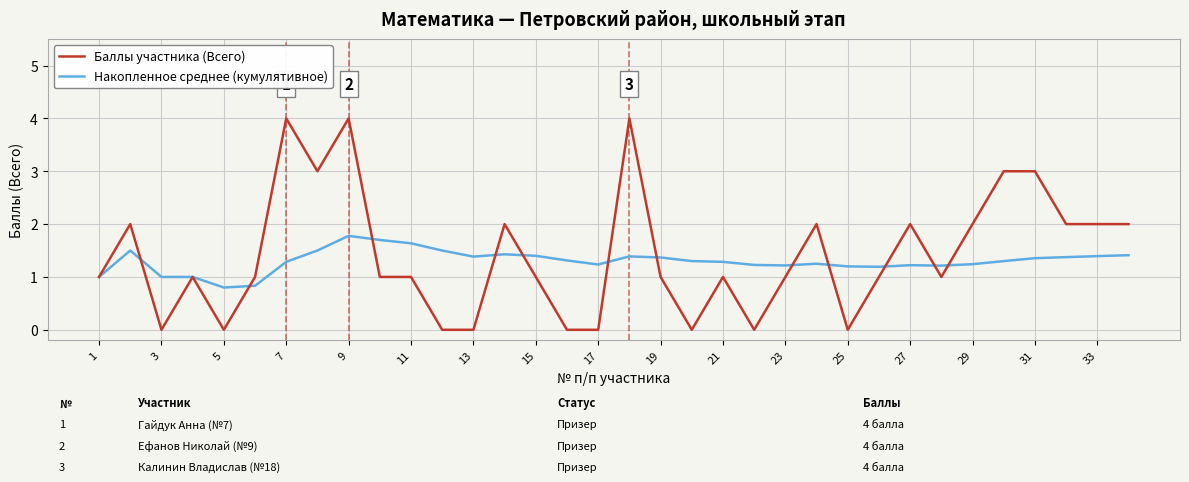

Does the chart have visible grid lines?

Yes